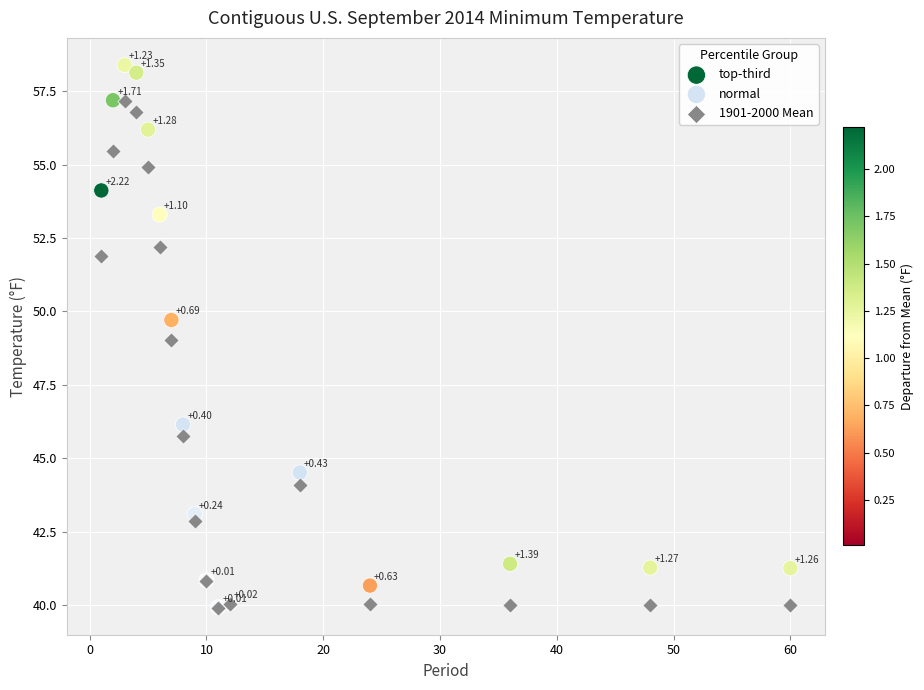

Which series reaches the minimum Y coordinate?

1901-2000 Mean